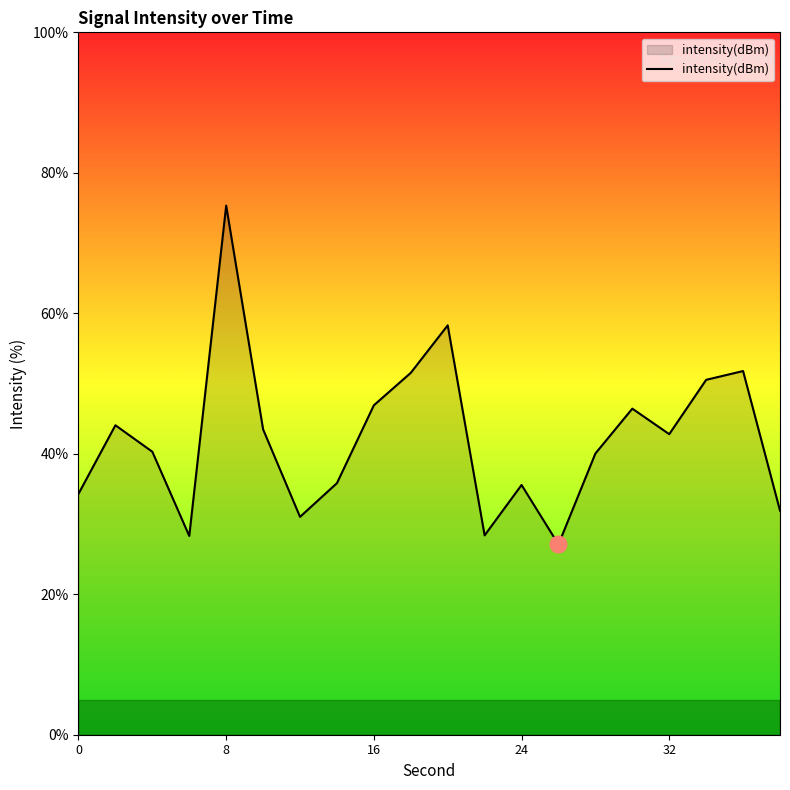

What is the minimum value shown in the chart?

27.1